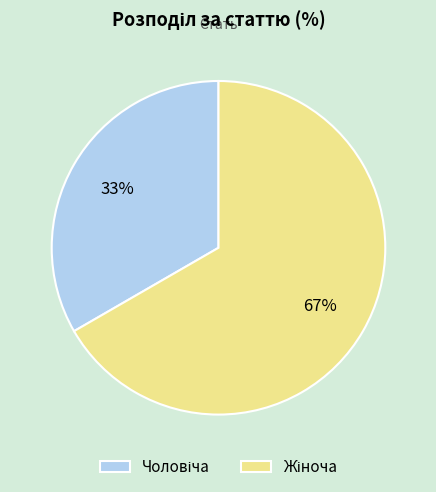

To the nearest percent, what is the average slice percentage?

50%